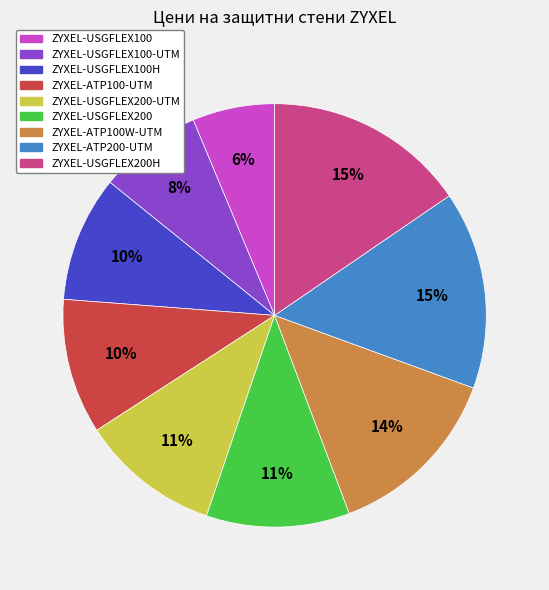

Is there any slice that represents more than half of the pie?

No